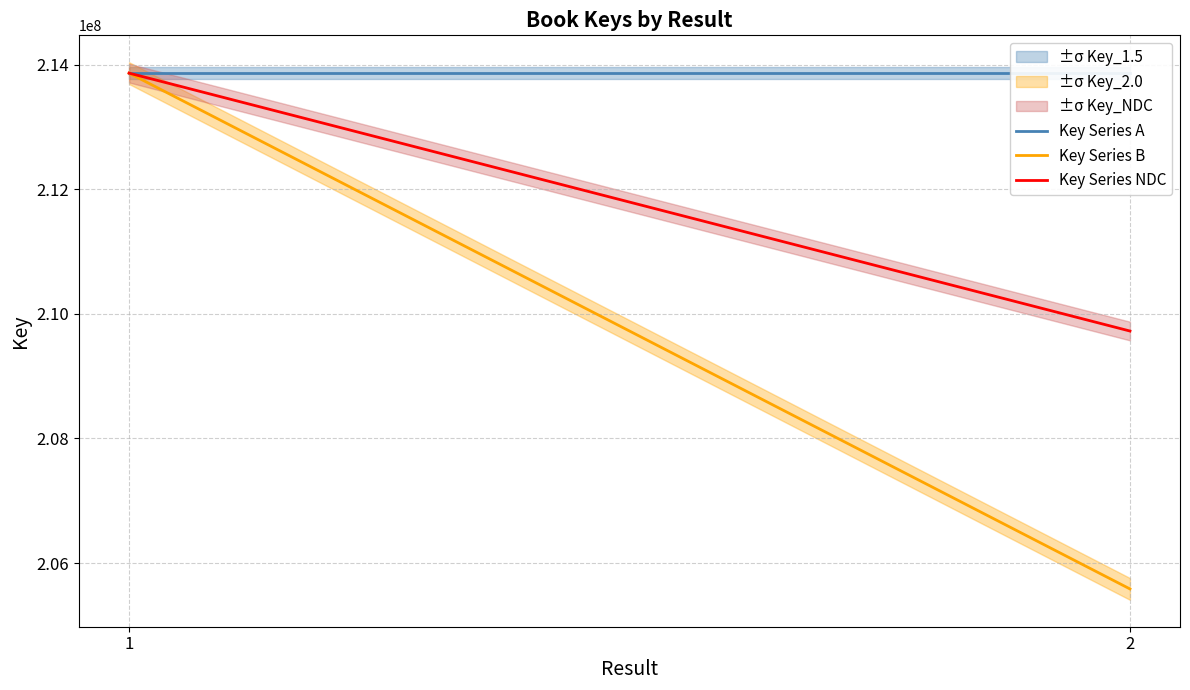

What is the average value of the Key Series B series?

209722957